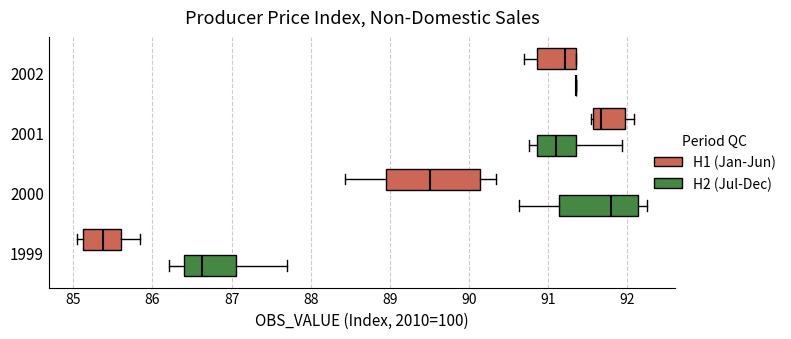

Reading bottom to top, transcribe this box plot: for each box, give where its median line is, the range the box spans, and where its two whiskers end, as read against the x-axis. The values are not printed on the chart, so give them approximately, as read against the axis.

1999 (H2 (Jul-Dec)): median 86.6, box 86.4 to 87.1, whiskers 86.2 to 87.7
1999 (H1 (Jan-Jun)): median 85.4, box 85.1 to 85.6, whiskers 85.1 (just left of the box's left edge) to 85.8
2000 (H2 (Jul-Dec)): median 91.8, box 91.1 to 92.1, whiskers 90.6 to 92.3
2000 (H1 (Jan-Jun)): median 89.5, box 88.9 to 90.1, whiskers 88.4 to 90.3
2001 (H2 (Jul-Dec)): median 91.1, box 90.9 to 91.4, whiskers 90.8 to 91.9
2001 (H1 (Jan-Jun)): median 91.7, box 91.6 to 92.0, whiskers 91.5 to 92.1
2002 (H2 (Jul-Dec)): box collapsed to a line at 91.4, whiskers 91.4 to 91.4
2002 (H1 (Jan-Jun)): median 91.2, box 90.9 to 91.4, whiskers 90.7 to 91.4